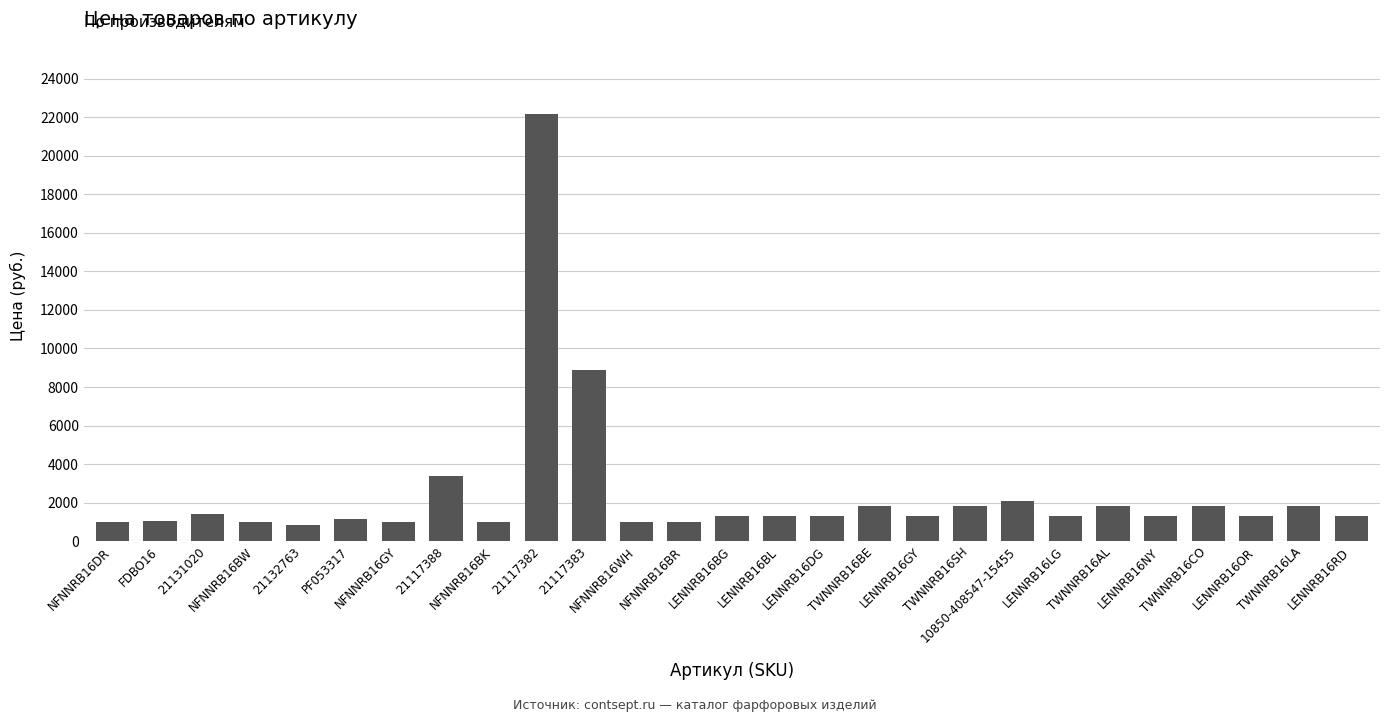

What is the greatest value displayed?

22170